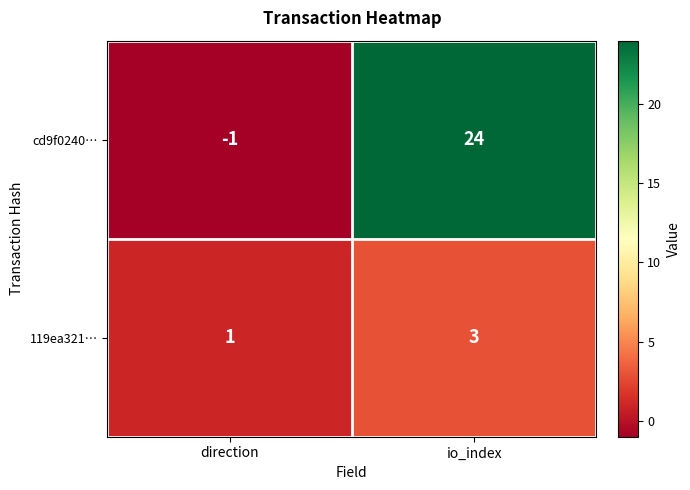

Where is cd9f0240… nearest to the value 11?

direction